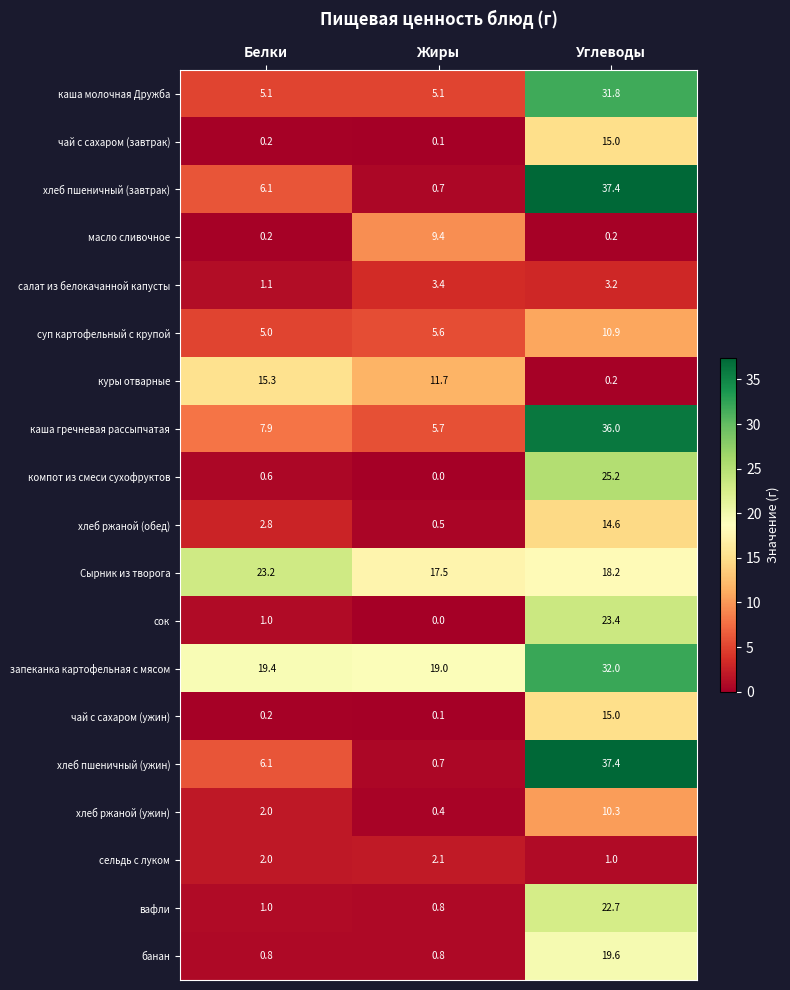

Between Белки and Жиры, which series saw the biggest shift?

масло сливочное